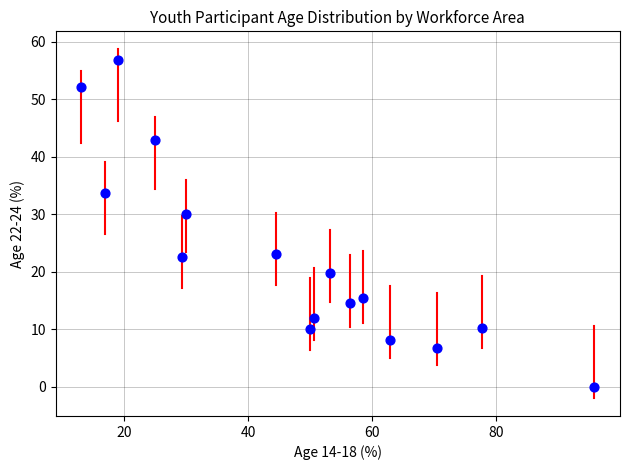

What Y value in the scatter plot is closest to 28?

30.0